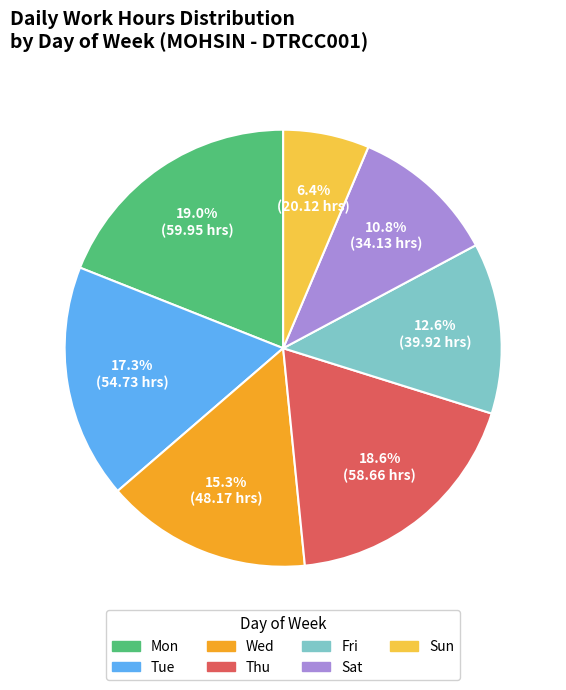

Count the number of slices in the pie.

7